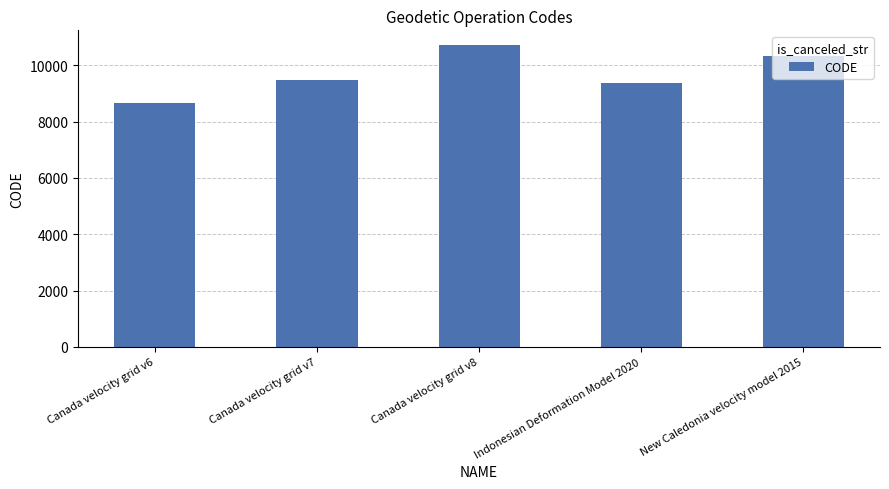

Reading right to left, what are all the values shown in this chart?

10323	9375	10707	9483	8676